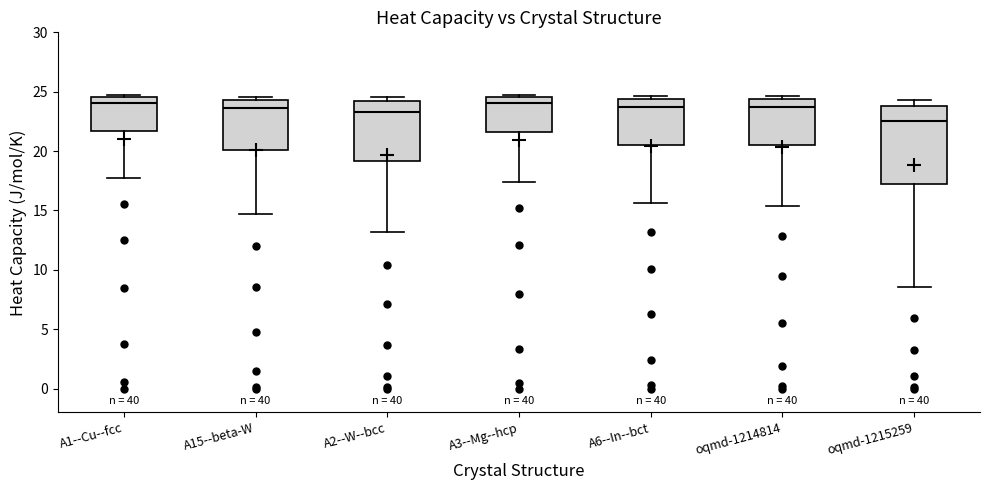

Reading left to right, read every box against the y-axis: the position of its median line, the range the box covers, and the ends of its whiskers. The values are not printed on the chart, so give them approximately, as read against the axis.

A1--Cu--fcc: median 24.0, box 21.5 to 24.5, whiskers 17.5 to 24.5 (just above the box's upper edge)
A15--beta-W: median 23.5, box 20.0 to 24.5, whiskers 14.5 to 24.5 (just above the box's upper edge)
A2--W--bcc: median 23.5, box 19.0 to 24.0, whiskers 13.0 to 24.5
A3--Mg--hcp: median 24.0, box 21.5 to 24.5, whiskers 17.5 to 24.5 (just above the box's upper edge)
A6--In--bct: median 23.5, box 20.5 to 24.5, whiskers 15.5 to 24.5 (just above the box's upper edge)
oqmd-1214814: median 23.5, box 20.5 to 24.5, whiskers 15.5 to 24.5 (just above the box's upper edge)
oqmd-1215259: median 22.5, box 17.0 to 24.0, whiskers 8.5 to 24.5